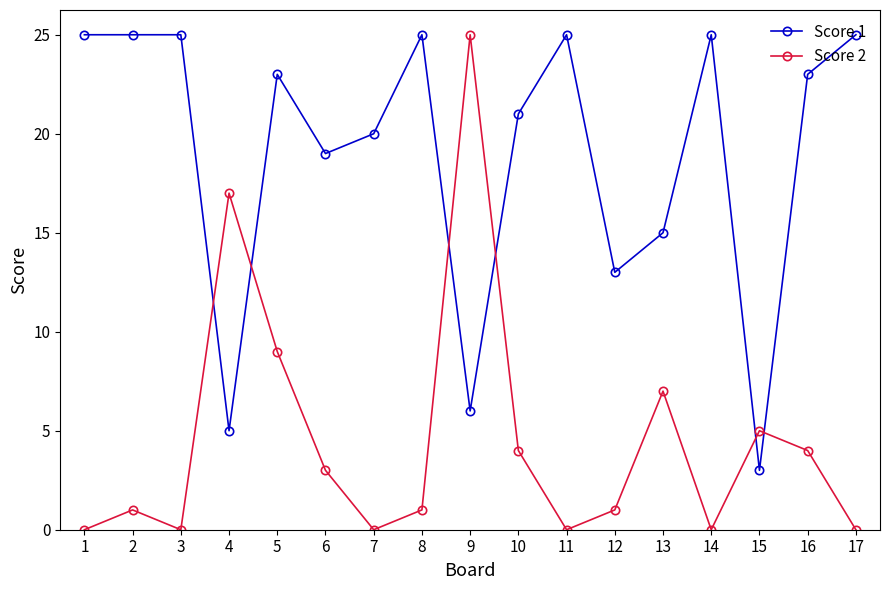

Where is the first local minimum for Score 2?

3